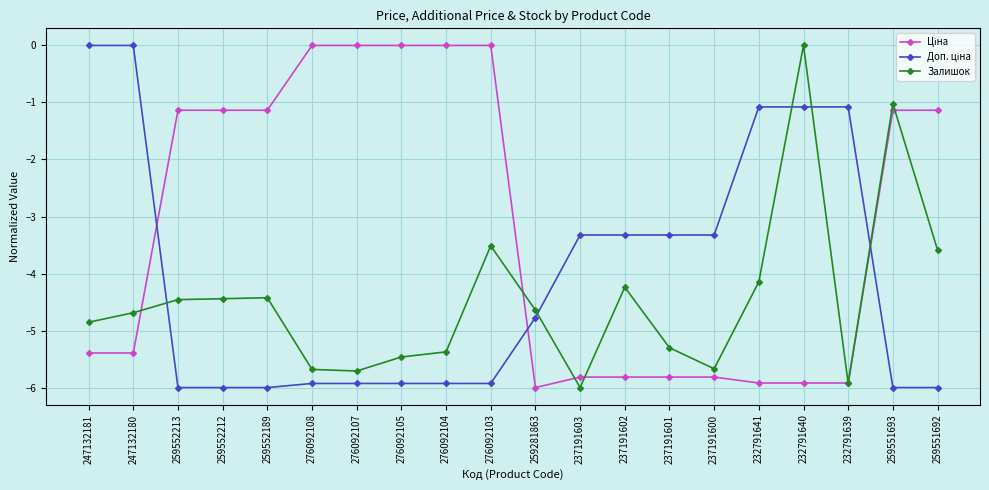

At which label is Залишок closest to -2?

259551693